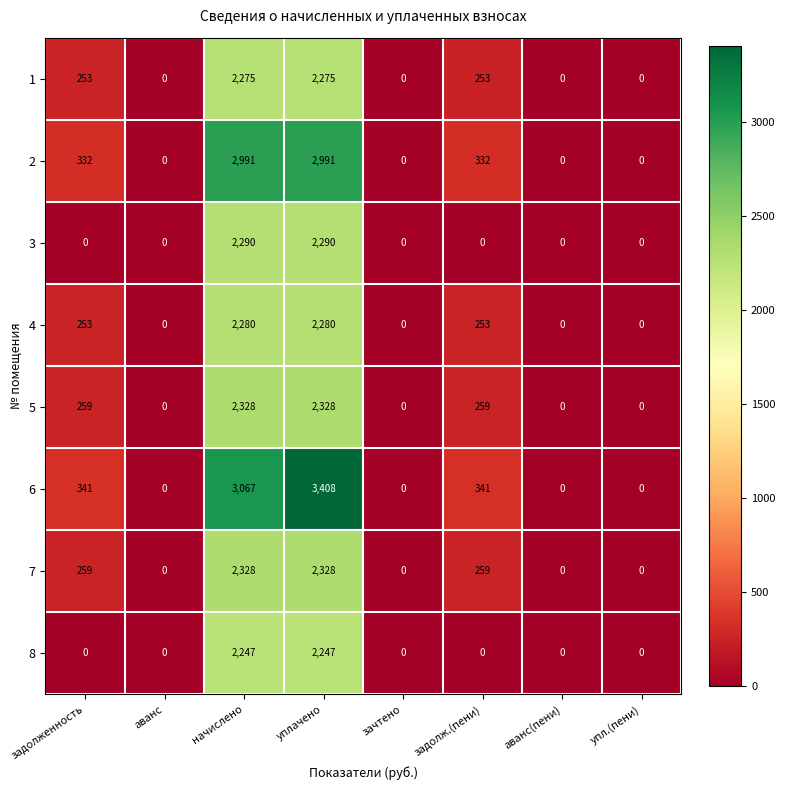

What is the sum of all 4 values?

5066